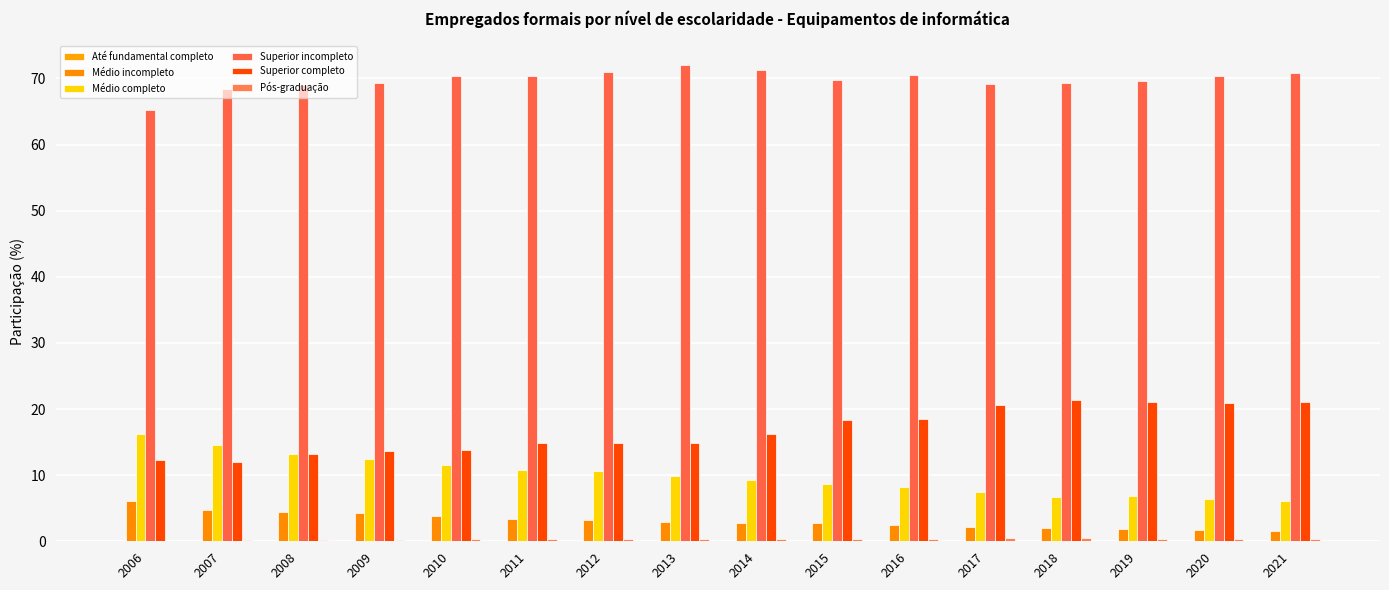

What is the difference between the Superior completo values at 2021 and 2020?

0.1